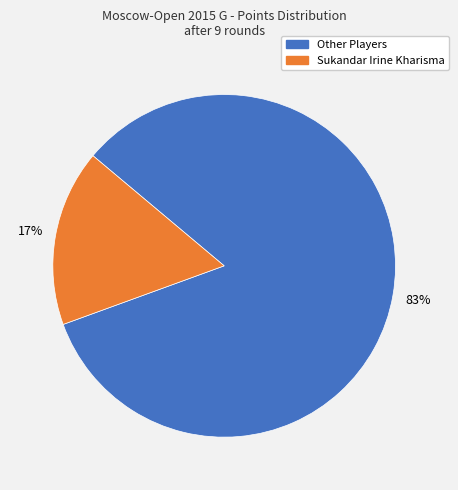

Is there any slice that represents more than half of the pie?

Yes